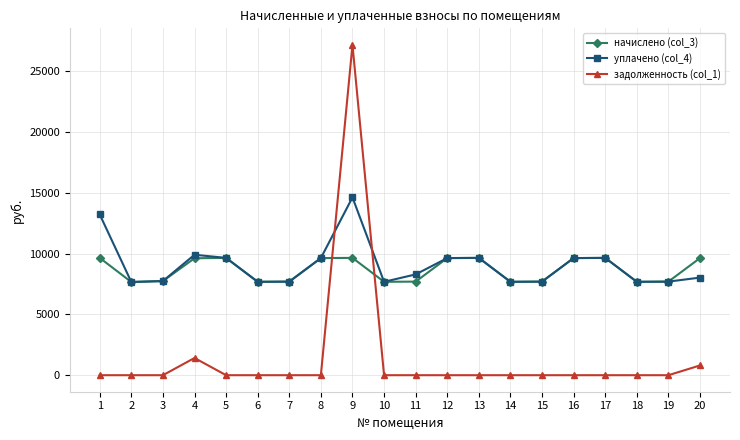

What is the highest value of the задолженность (col_1) series?

27163.5